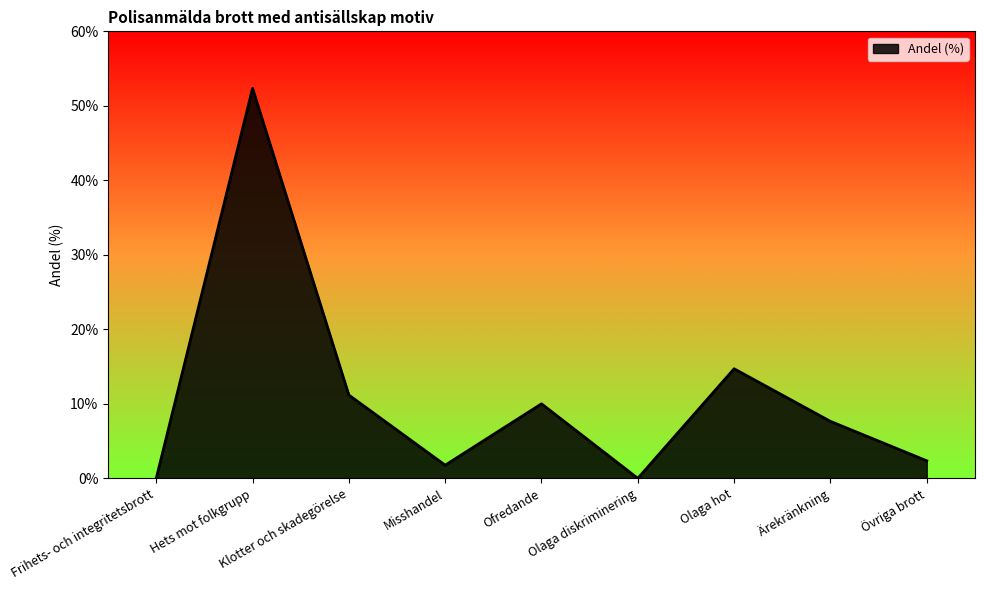

What position from the left is Klotter och skadegörelse?

3